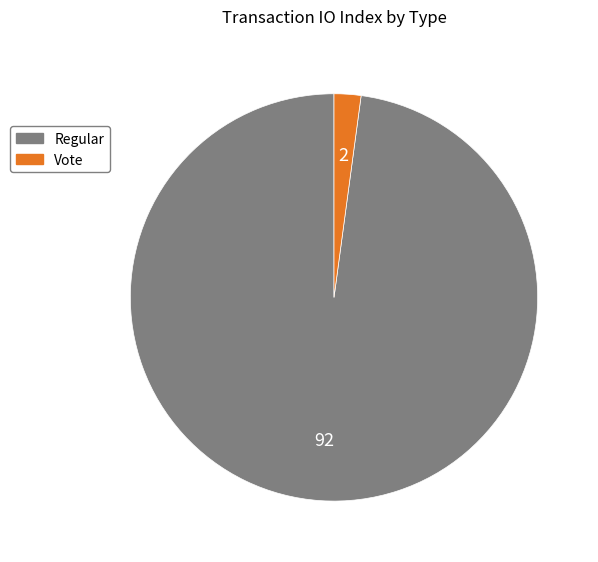

Does Vote account for over 50% of the chart?

No